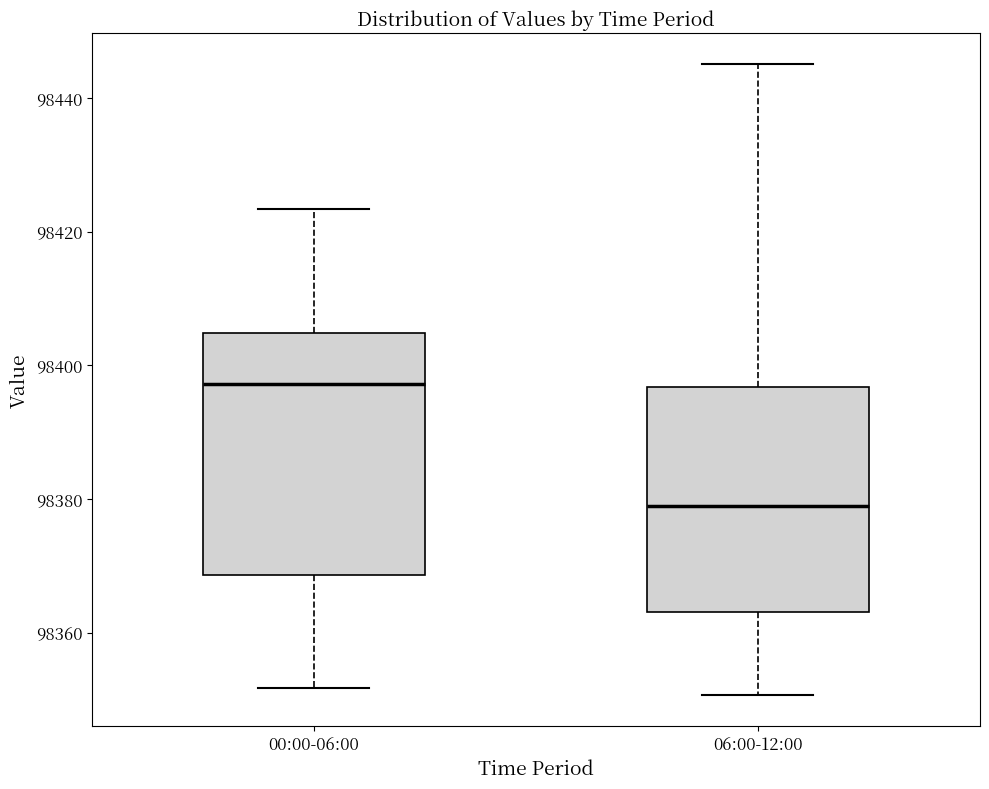

Reading left to right, read every box against the y-axis: the position of its median line, the range the box covers, and the ends of its whiskers. The values are not printed on the chart, so give them approximately, as read against the axis.

00:00-06:00: median 98398, box 98368 to 98404, whiskers 98352 to 98424
06:00-12:00: median 98378, box 98364 to 98396, whiskers 98350 to 98446